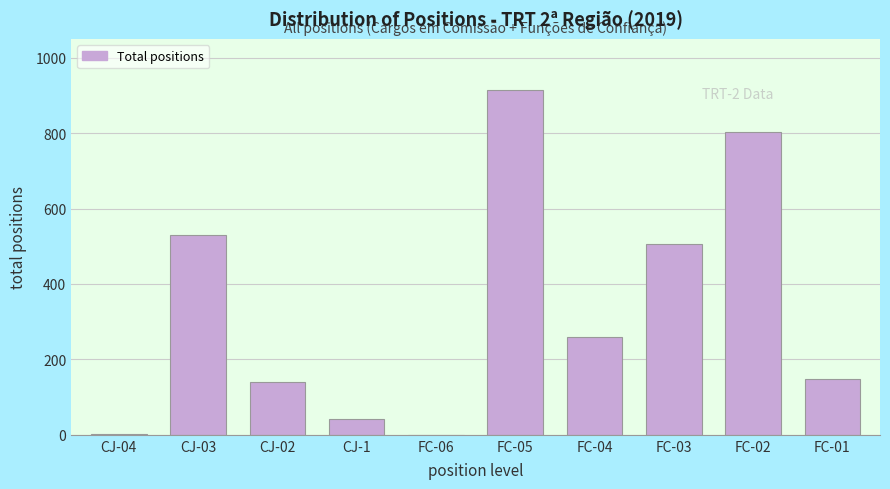

What is the ratio of the value at CJ-1 to the value at FC-01?

0.3